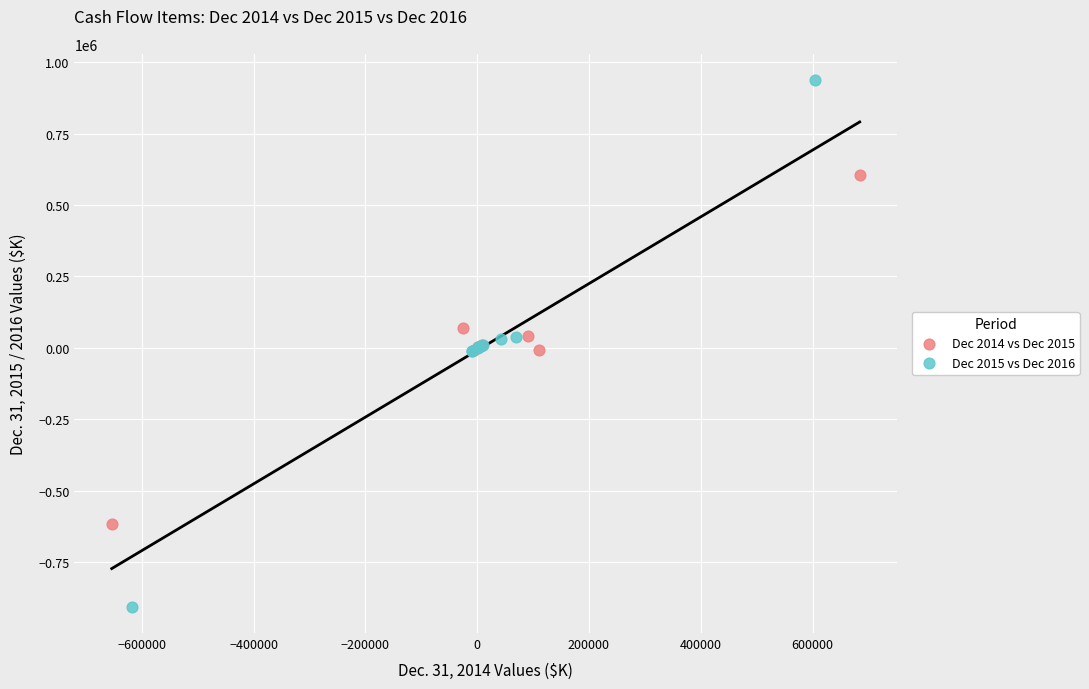

Which series reaches the minimum Y coordinate?

Dec 2015 vs Dec 2016